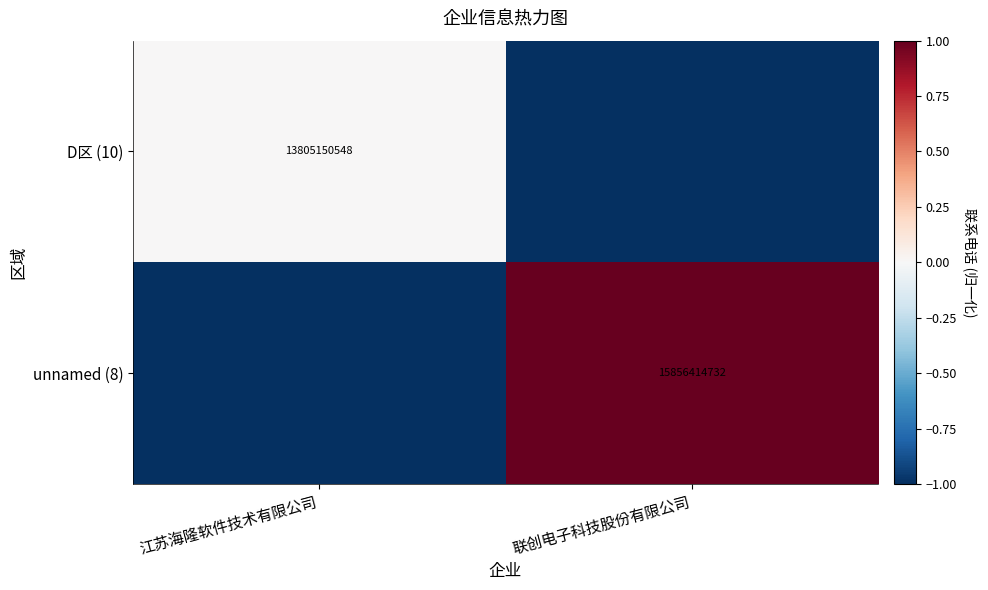

The value of unnamed (8) at 联创电子科技股份有限公司 is 3195133389. True or false?

False